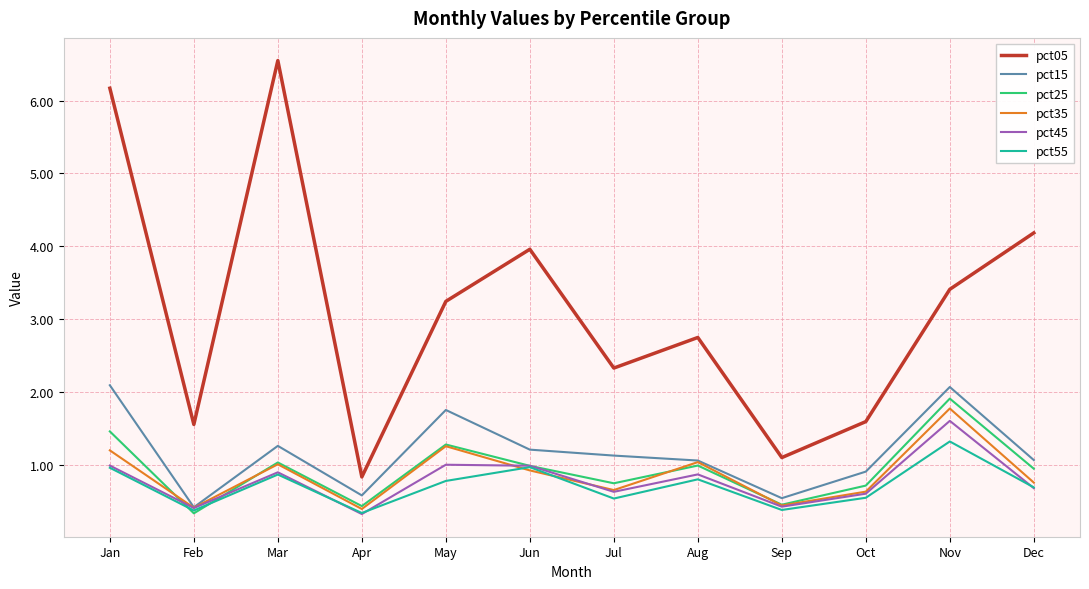

True or false: pct05 has more than 0 points higher than both neighbors.

True